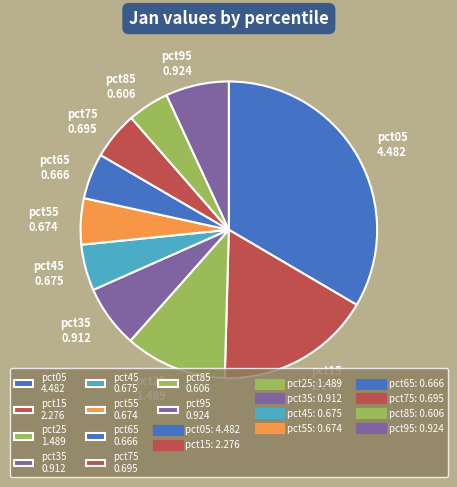

How many segments does this pie chart have?

10